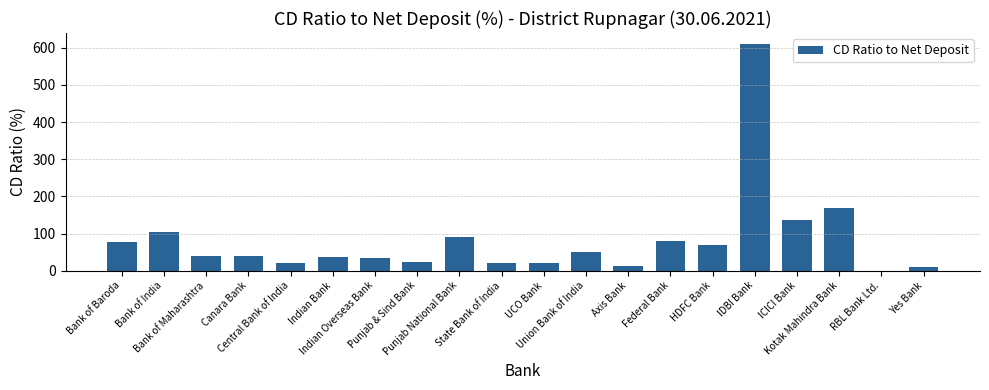

Which label corresponds to the largest value in the chart?

IDBI Bank